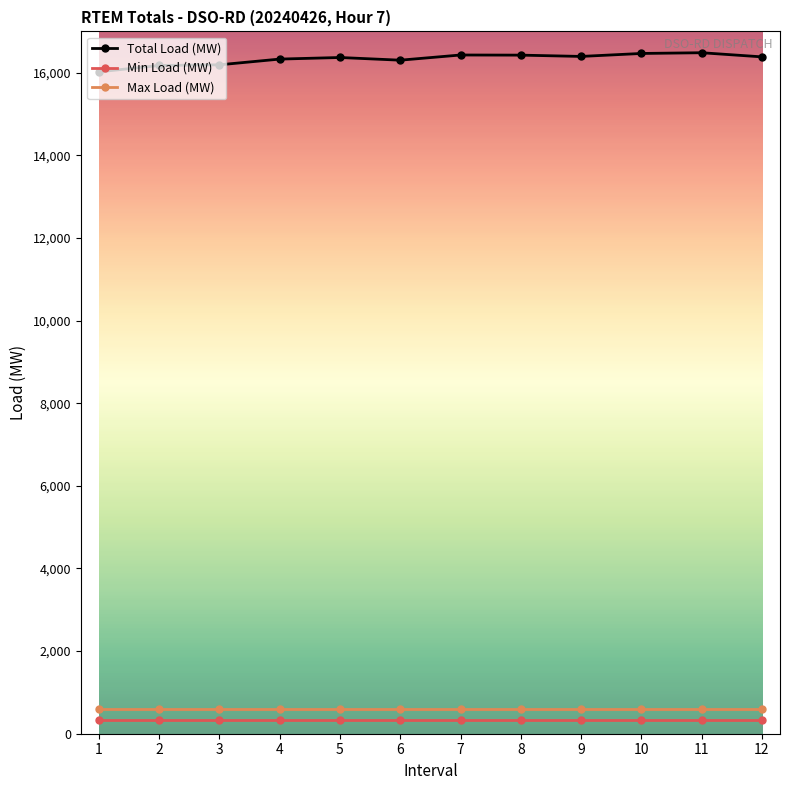

What is the value of the Min Load (MW) point at the 8th from the left?

343.5